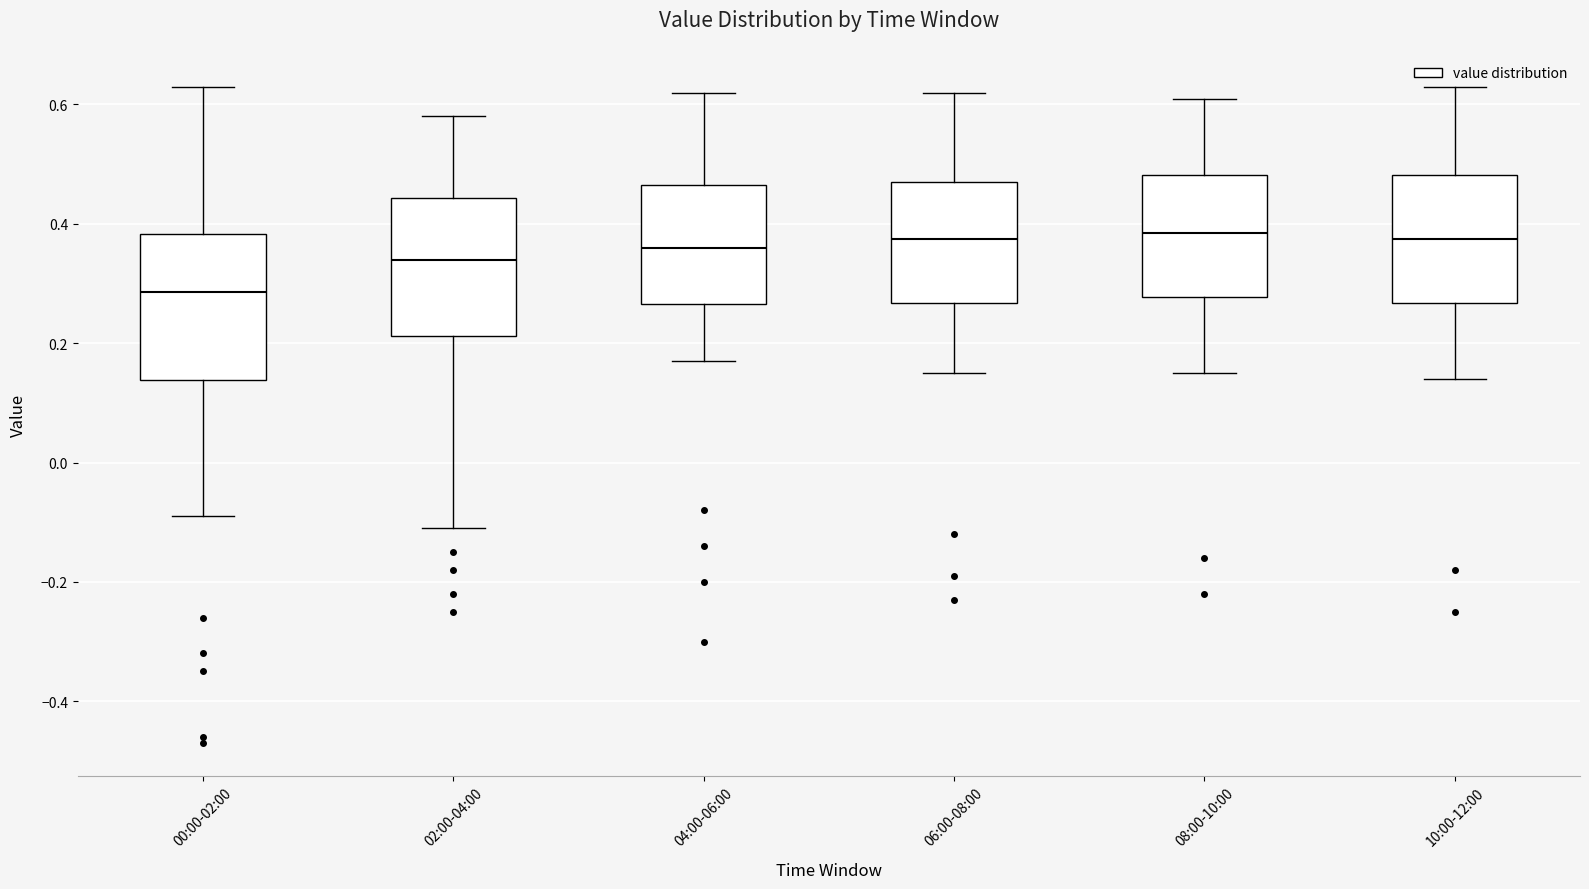

Where does the upper whisker of the box for 02:00-04:00 end on the y-axis? The values are not printed on the chart, so give them approximately, as read against the axis.

0.58